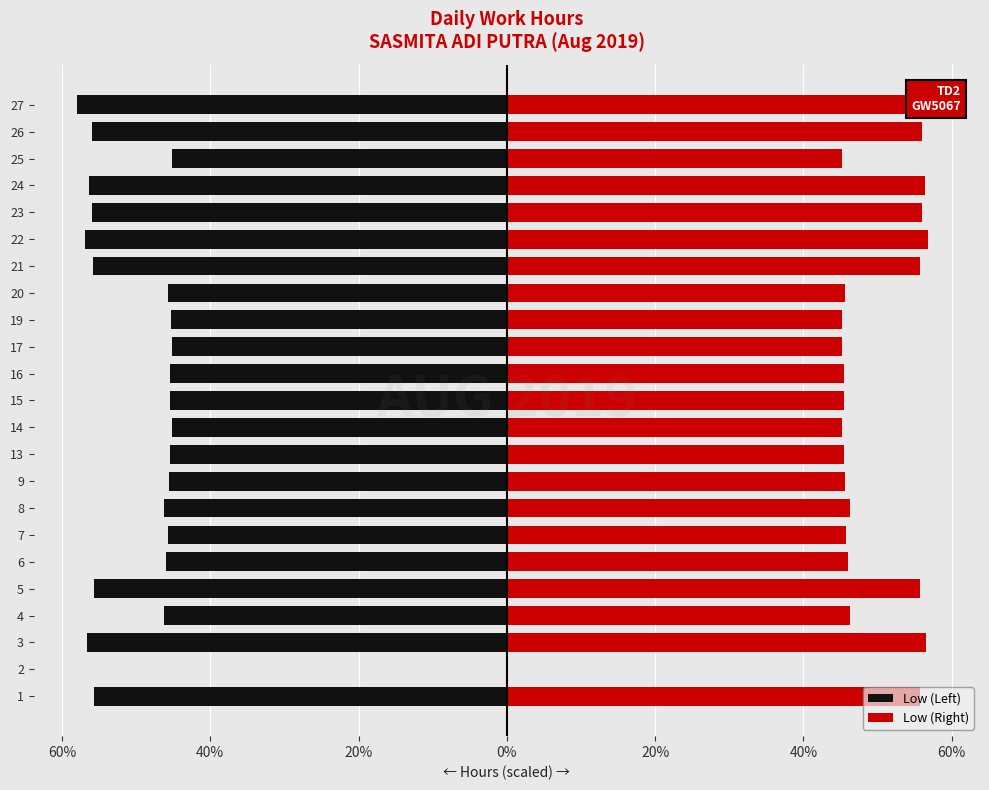

Count the number of categories in the chart.

23